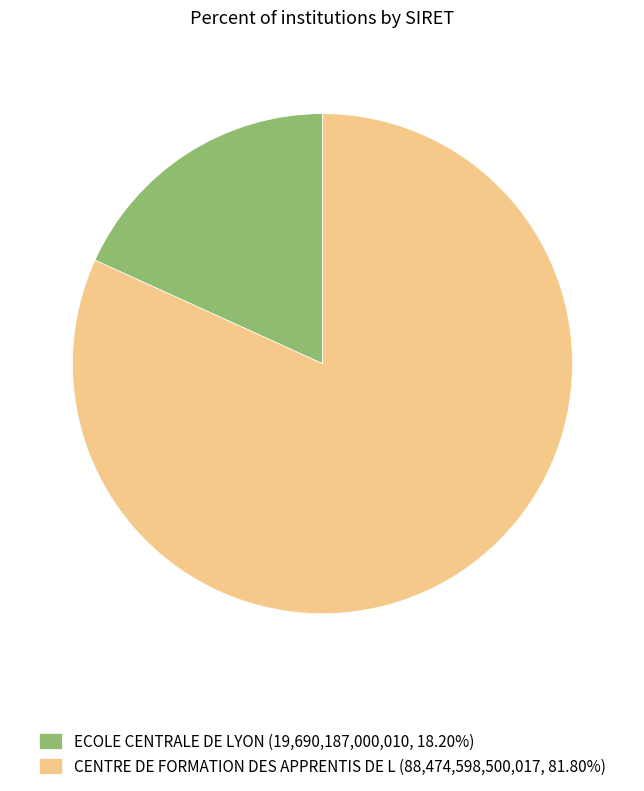

Rank the categories by value from highest to lowest.

CENTRE DE FORMATION DES APPRENTIS DE L, ECOLE CENTRALE DE LYON